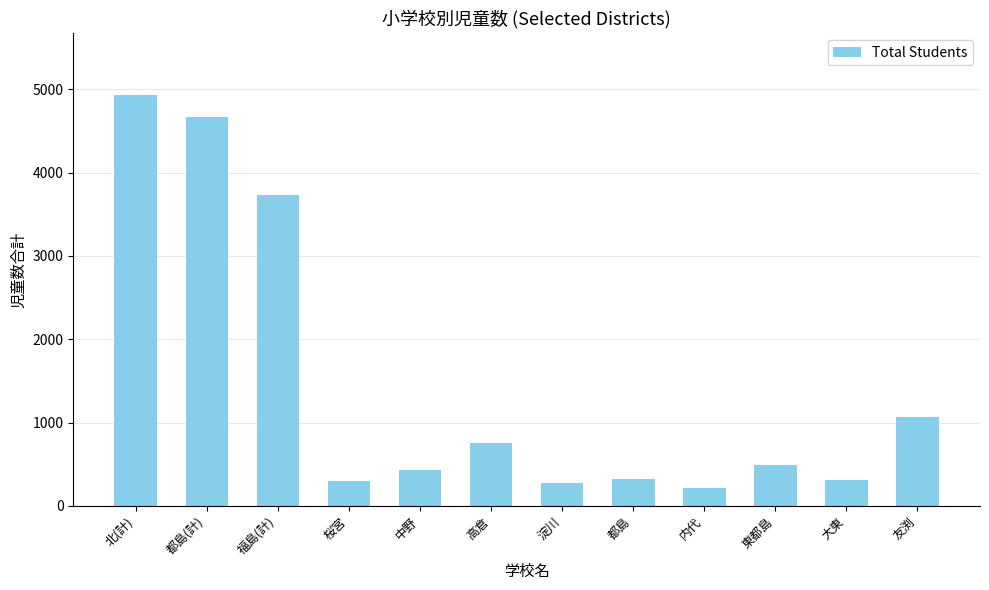

What is the sum of the values at 友渕 and 桜宮?

1371